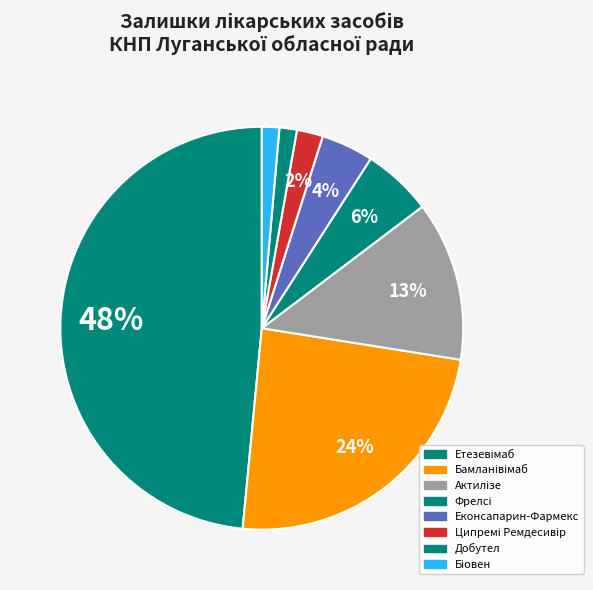

Which category has the biggest portion of the pie?

Етезевімаб